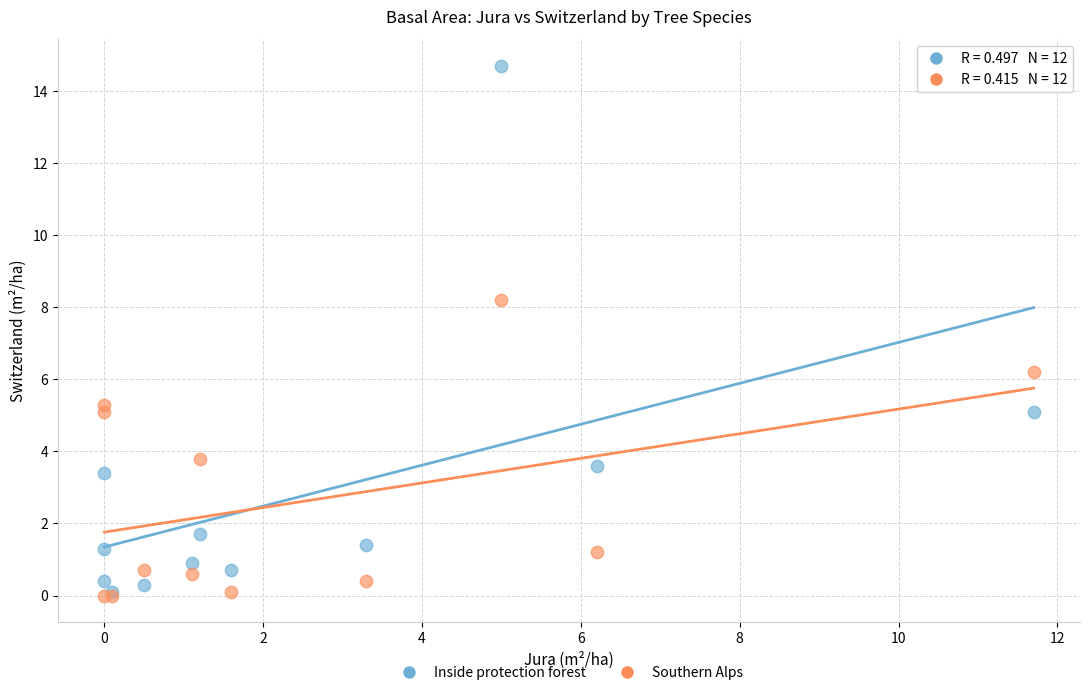

In the Inside protection forest series, what Y value is closest to 7?

5.1